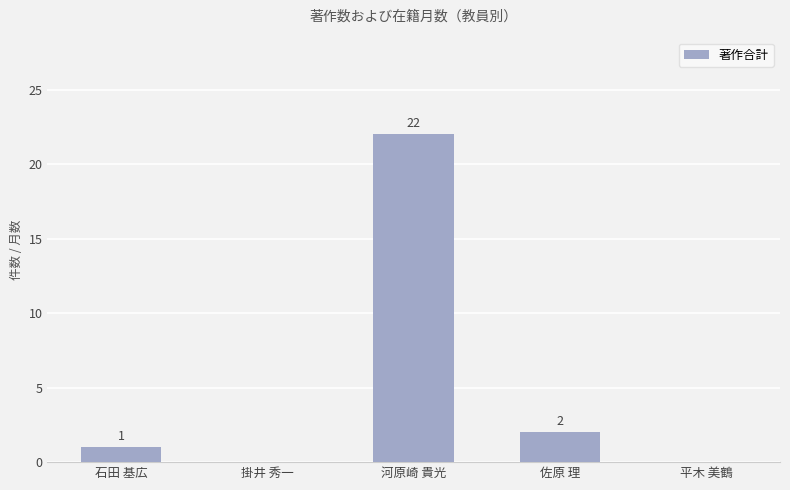

Reading left to right, what are all the values shown in this chart?

1	0	22	2	0